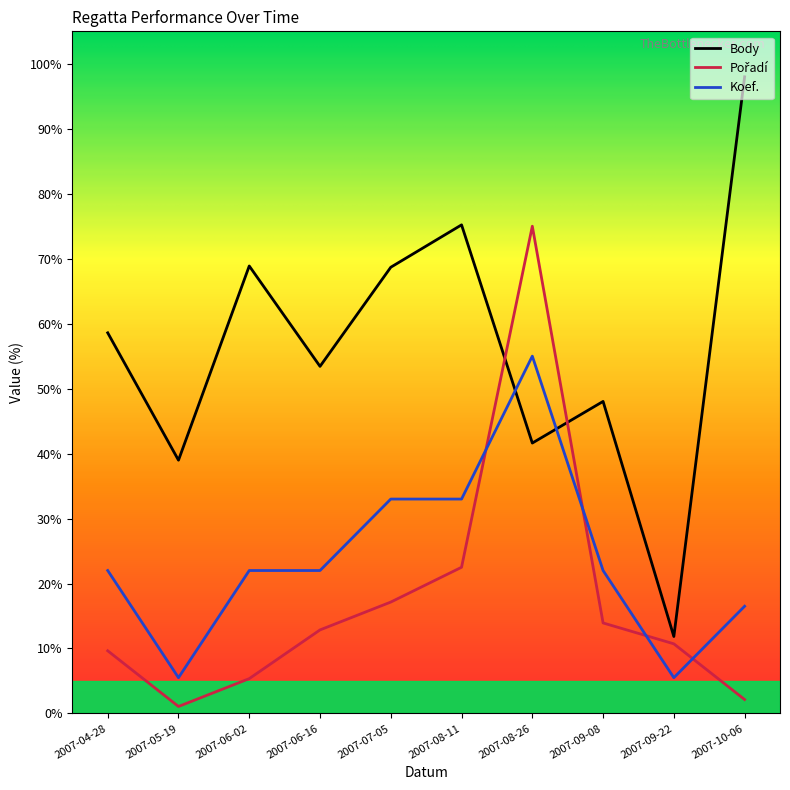

What position from the right is 2007-07-05?

6